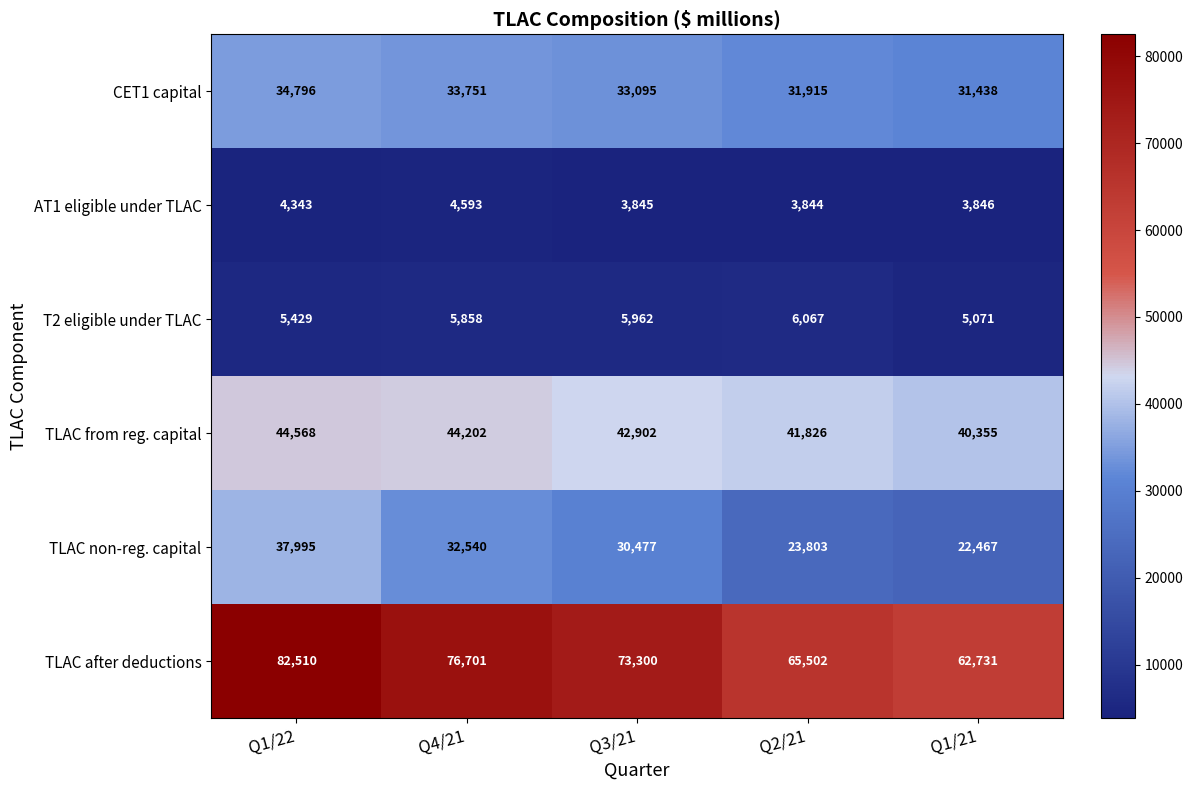

What is the difference between the maximum and minimum values in the TLAC non-reg. capital series?

15528